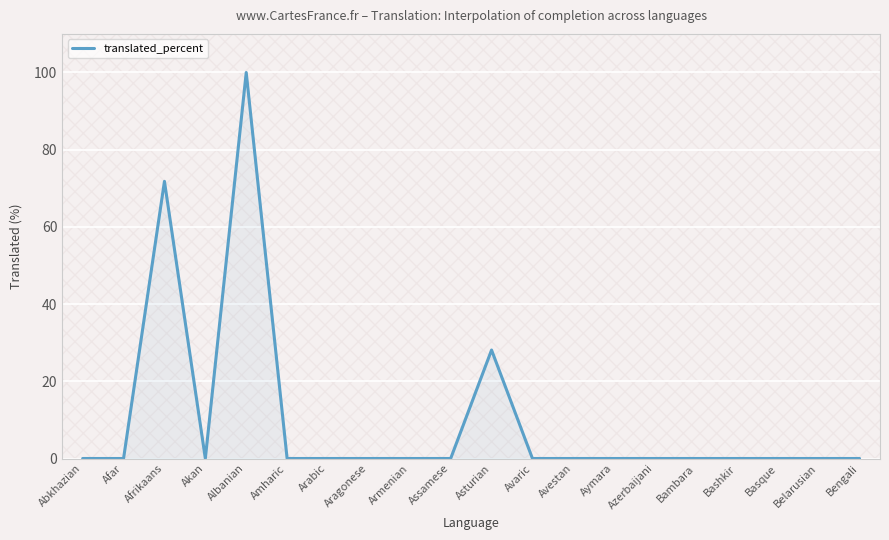

What position from the left is Armenian?

9